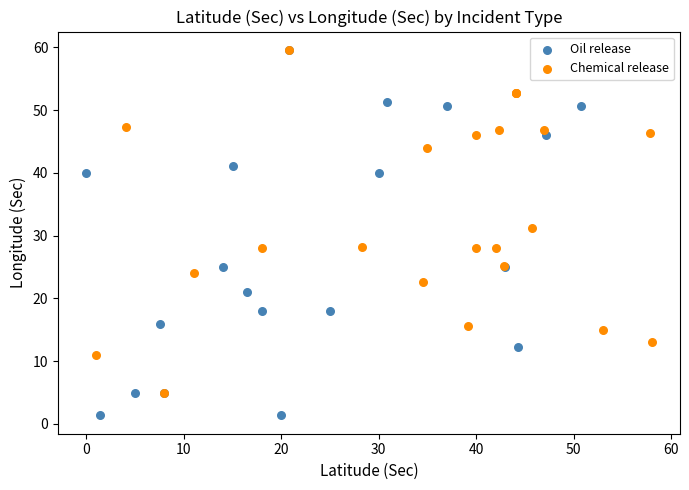

Which series has the largest Y range (max minus min)?

Oil release